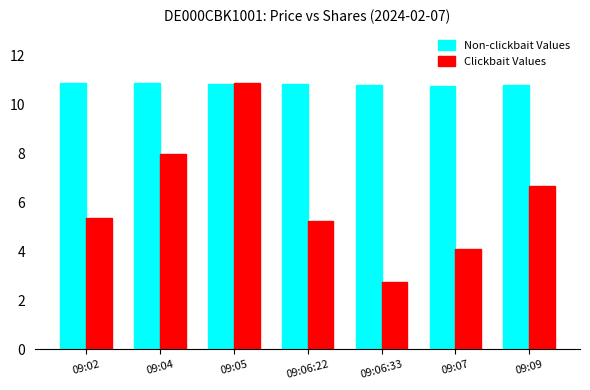

How many groups of bars are there?

7